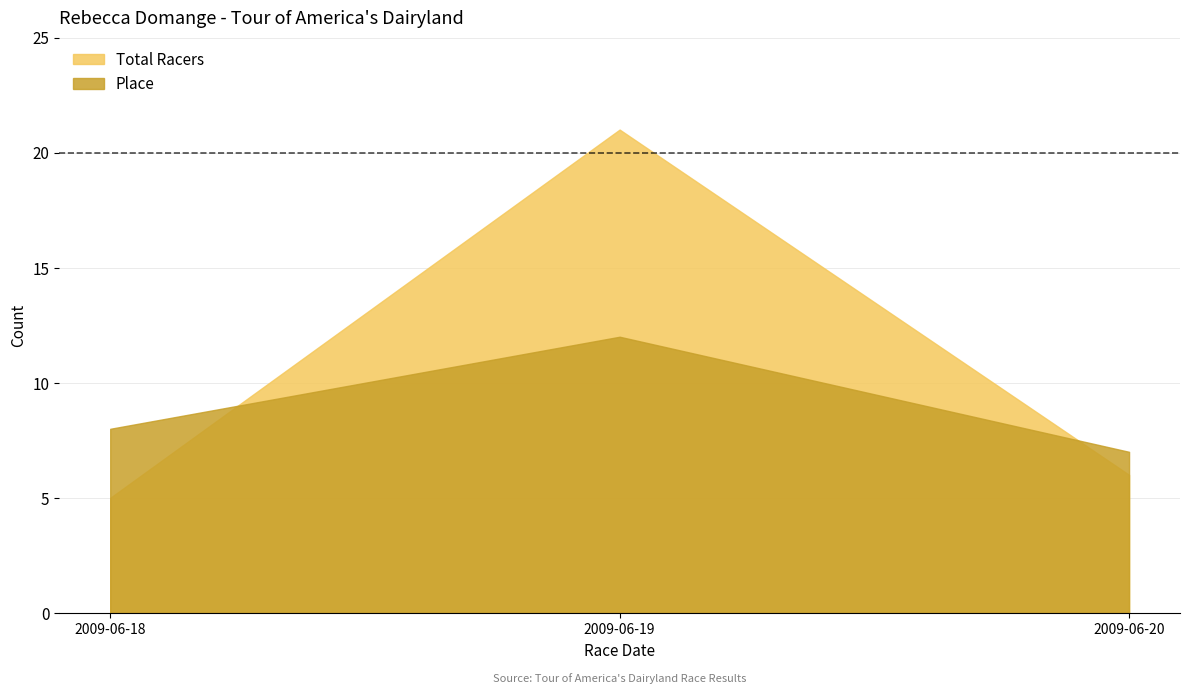

Where does the Total Racers series first go above 6?

2009-06-19